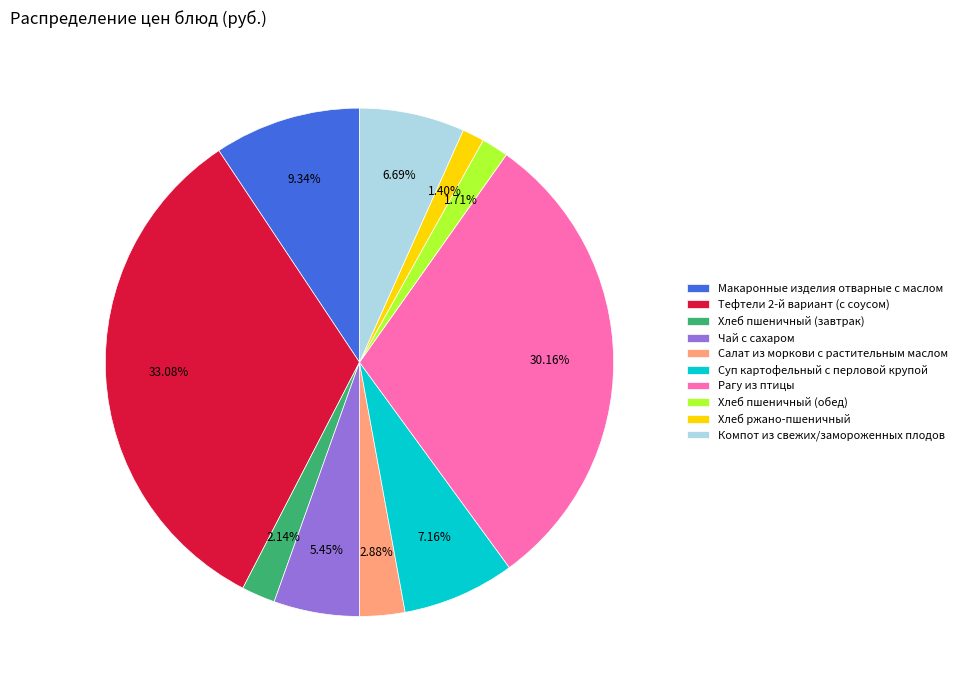

Between Суп картофельный с перловой крупой and Хлеб ржано-пшеничный, which is larger?

Суп картофельный с перловой крупой